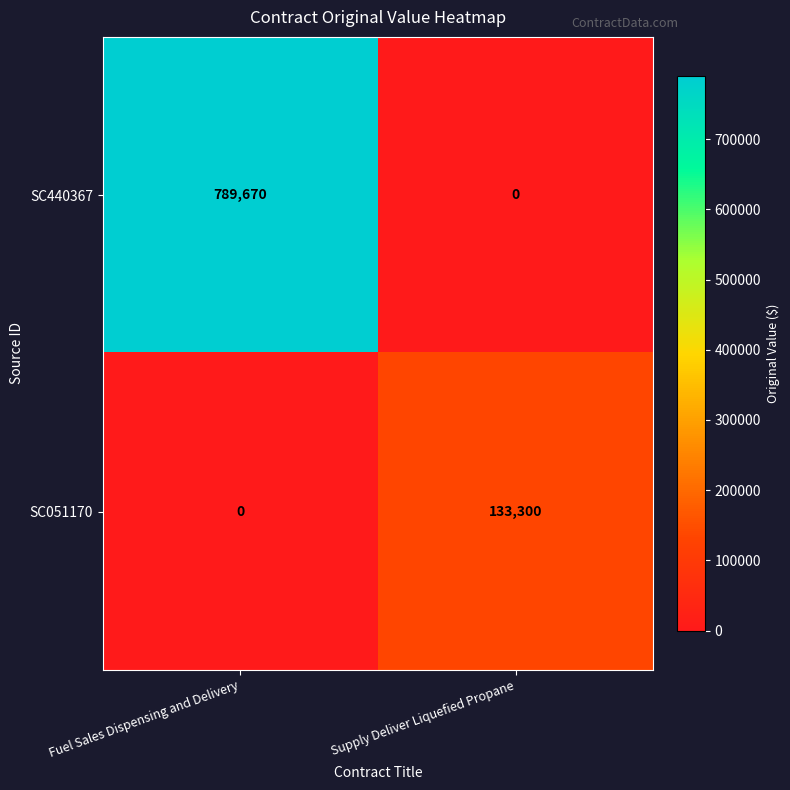

Is it true that SC440367 equals 239166 at Supply Deliver Liquefied Propane?

False